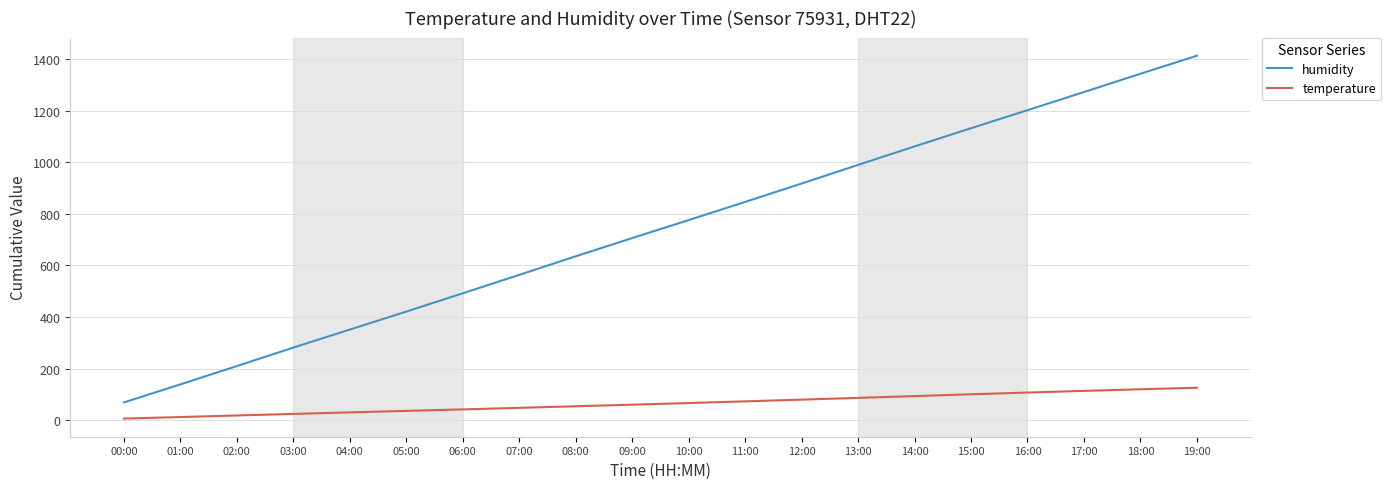

Count the number of data series in this chart.

2